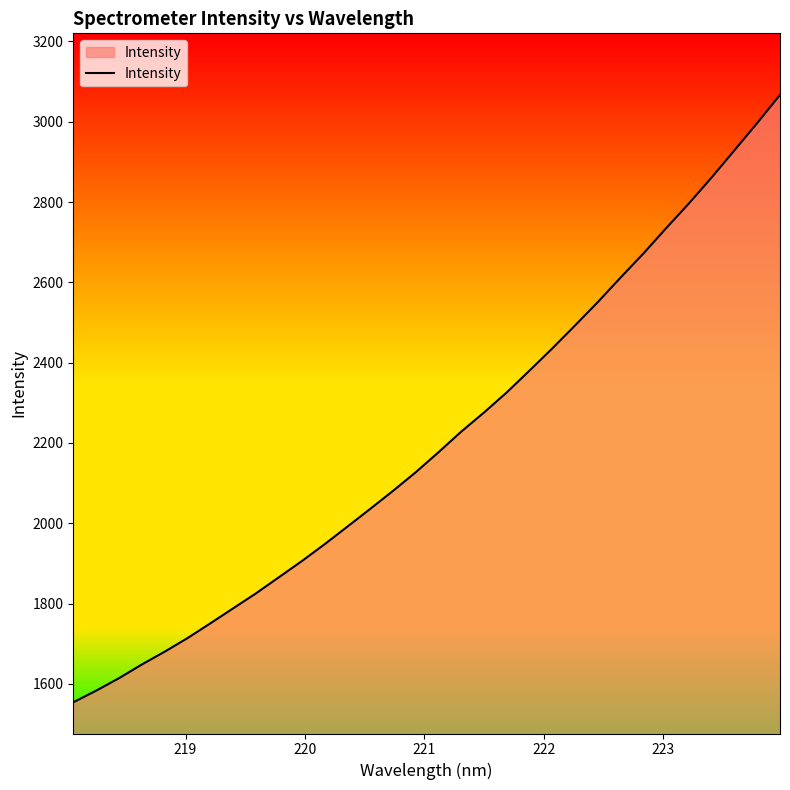

What is the difference between the maximum and minimum values?

1512.5